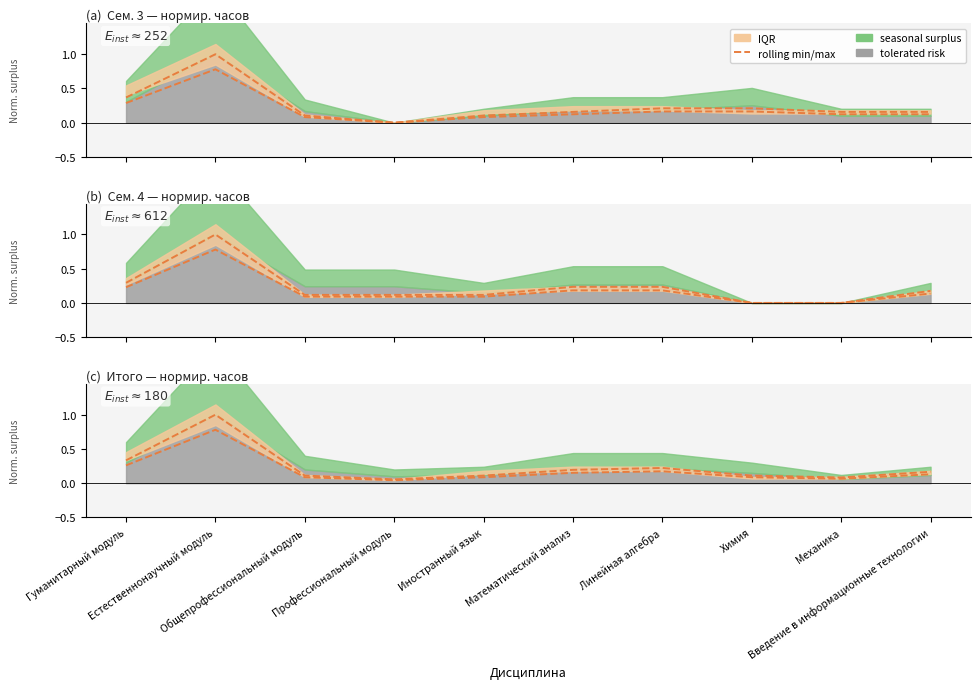

Is it true that the value at Профессиональный модуль is 0.0?

False